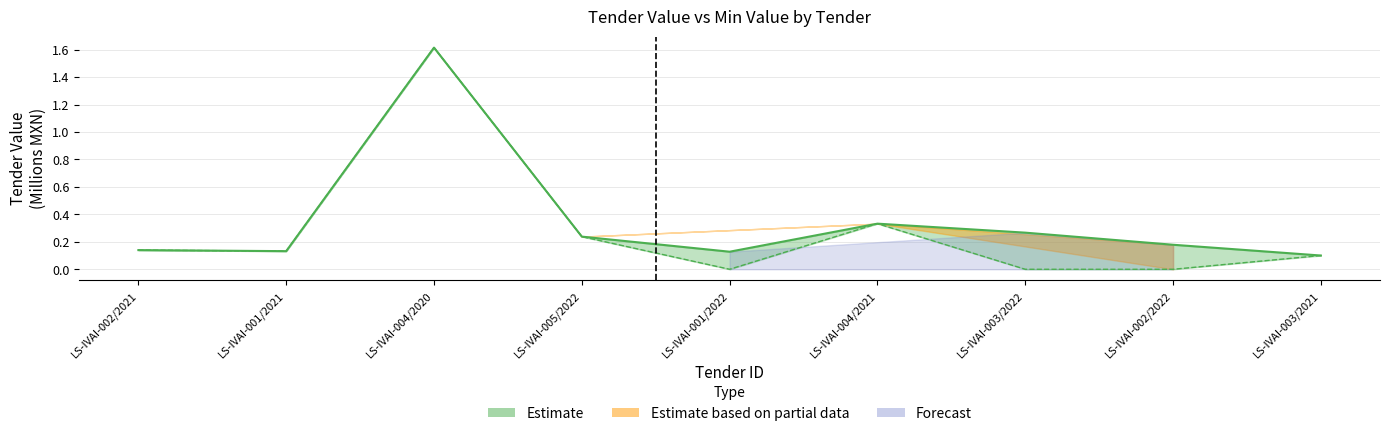

Reading left to right, transcribe all the data shown in this chart.

tender_value_amount: 0.1	0.1	1.6	0.2	0.1	0.3	0.3	0.2	0.1
tender_minValue_amount: 0.1	0.1	1.6	0.2	0.0	0.3	0.0	0.0	0.1